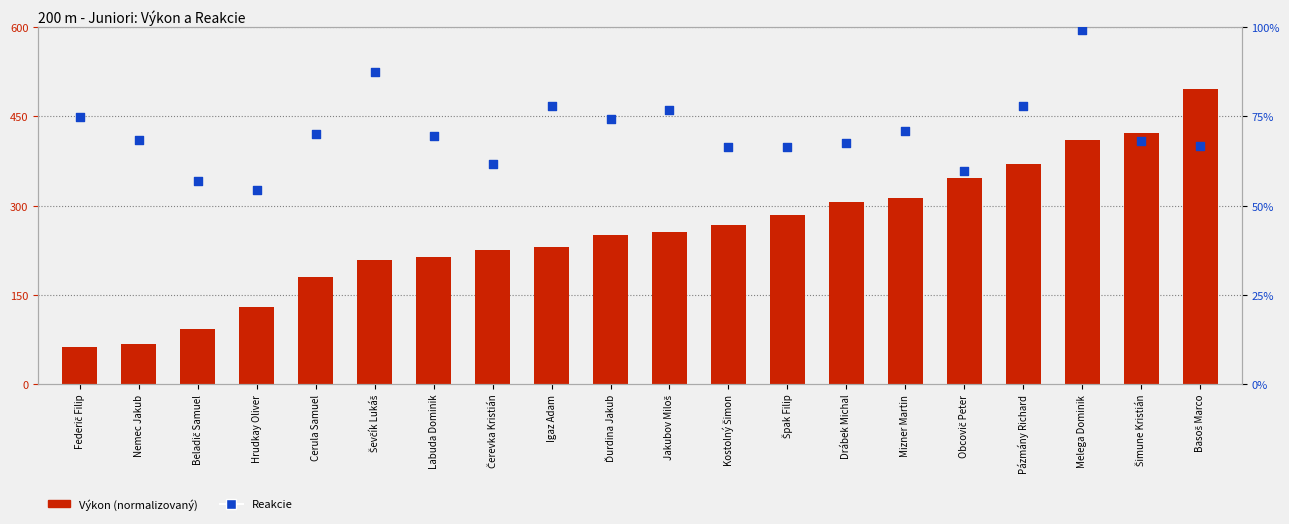

At how many categories does at least one series exceed 453?

1